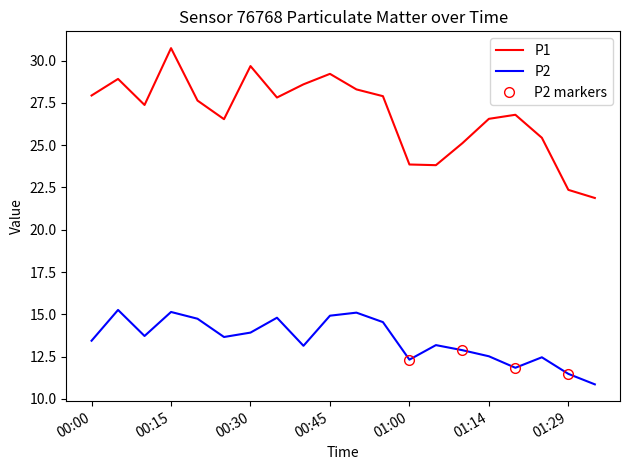

What is the sum of all P2 values?

269.9